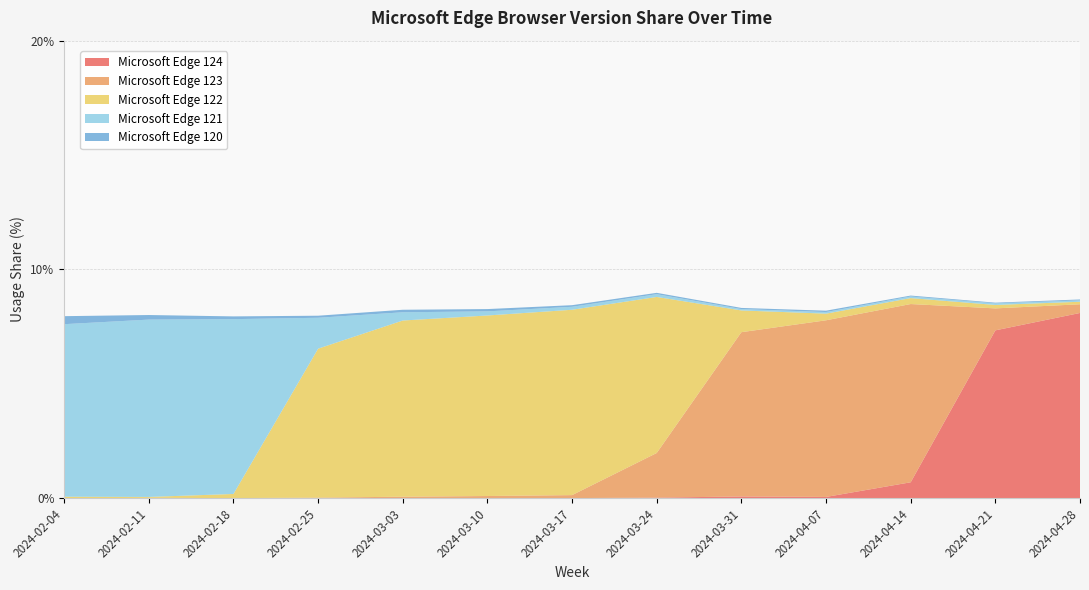

Reading left to right, extract all data points from this chart.

Microsoft Edge 124: 2024-02-04=0.0	2024-02-11=0.0	2024-02-18=0.0	2024-02-25=0.0	2024-03-03=0.0	2024-03-10=0.0	2024-03-17=0.0	2024-03-24=0.0	2024-03-31=0.1	2024-04-07=0.1	2024-04-14=0.7	2024-04-21=7.3	2024-04-28=8.1
Microsoft Edge 123: 2024-02-04=0.0	2024-02-11=0.0	2024-02-18=0.0	2024-02-25=0.0	2024-03-03=0.1	2024-03-10=0.1	2024-03-17=0.1	2024-03-24=1.9	2024-03-31=7.2	2024-04-07=7.7	2024-04-14=7.8	2024-04-21=1.0	2024-04-28=0.4
Microsoft Edge 122: 2024-02-04=0.1	2024-02-11=0.0	2024-02-18=0.2	2024-02-25=6.5	2024-03-03=7.7	2024-03-10=7.9	2024-03-17=8.1	2024-03-24=6.8	2024-03-31=0.9	2024-04-07=0.3	2024-04-14=0.3	2024-04-21=0.1	2024-04-28=0.1
Microsoft Edge 121: 2024-02-04=7.5	2024-02-11=7.8	2024-02-18=7.6	2024-02-25=1.4	2024-03-03=0.4	2024-03-10=0.2	2024-03-17=0.1	2024-03-24=0.1	2024-03-31=0.1	2024-04-07=0.1	2024-04-14=0.1	2024-04-21=0.1	2024-04-28=0.1
Microsoft Edge 120: 2024-02-04=0.3	2024-02-11=0.2	2024-02-18=0.1	2024-02-25=0.1	2024-03-03=0.1	2024-03-10=0.1	2024-03-17=0.1	2024-03-24=0.1	2024-03-31=0.1	2024-04-07=0.1	2024-04-14=0.0	2024-04-21=0.0	2024-04-28=0.0